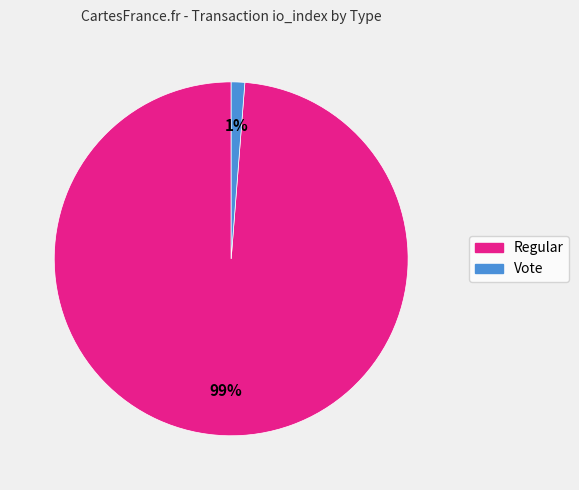

Do Regular and Vote together represent more than half of the pie?

Yes